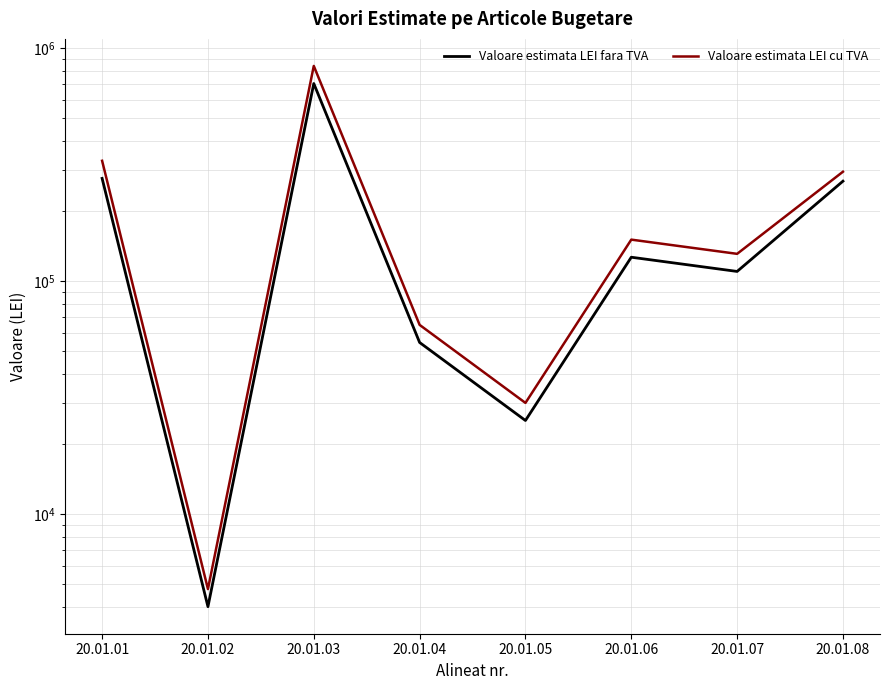

Count the number of categories in the chart.

8